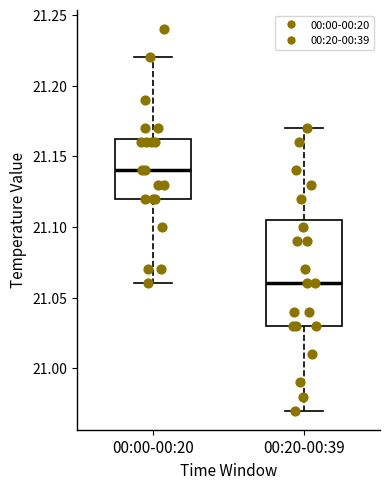

Reading left to right, read every box against the y-axis: the position of its median line, the range the box covers, and the ends of its whiskers. The values are not printed on the chart, so give them approximately, as read against the axis.

00:00-00:20: median 21.140, box 21.120 to 21.165, whiskers 21.060 to 21.220
00:20-00:39: median 21.060, box 21.030 to 21.105, whiskers 20.970 to 21.170